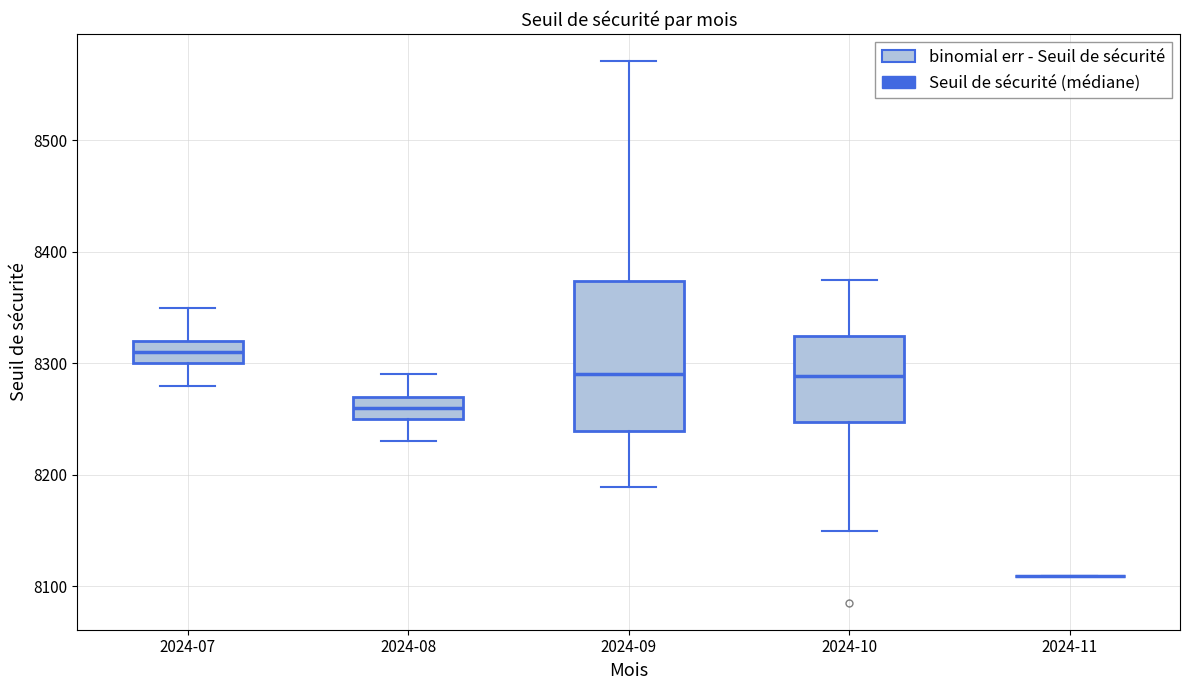

Where does the median line of the box for 2024-08 sit on the y-axis? The values are not printed on the chart, so give them approximately, as read against the axis.

8260